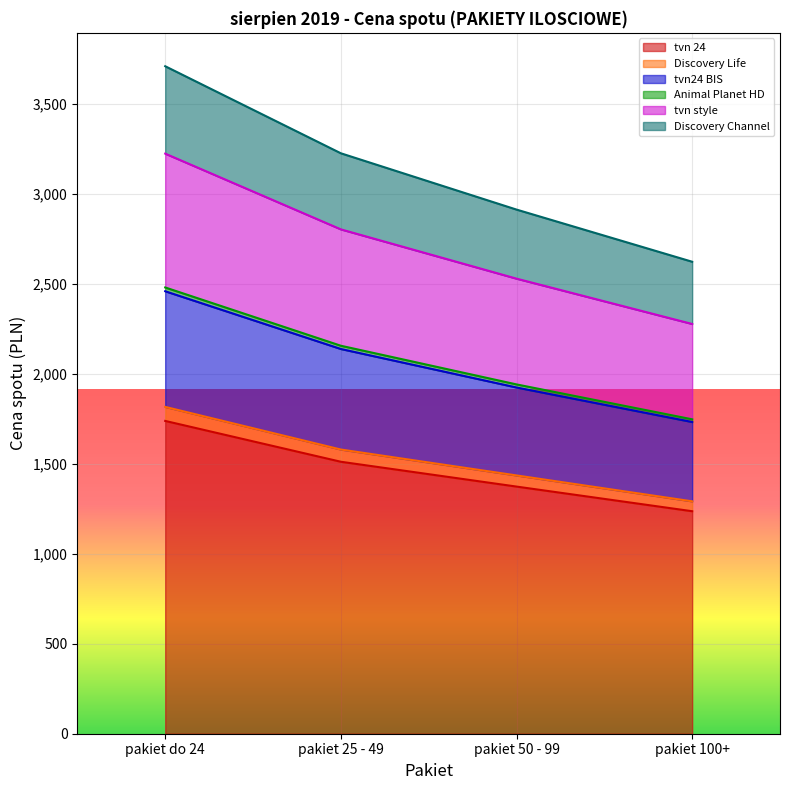

What is the minimum value for tvn 24?

1237